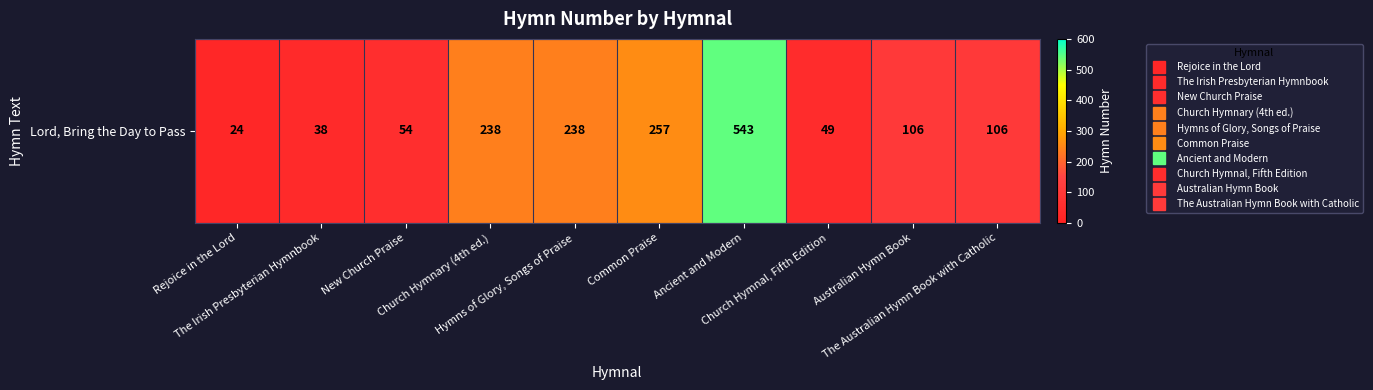

What is the smallest value displayed?

24